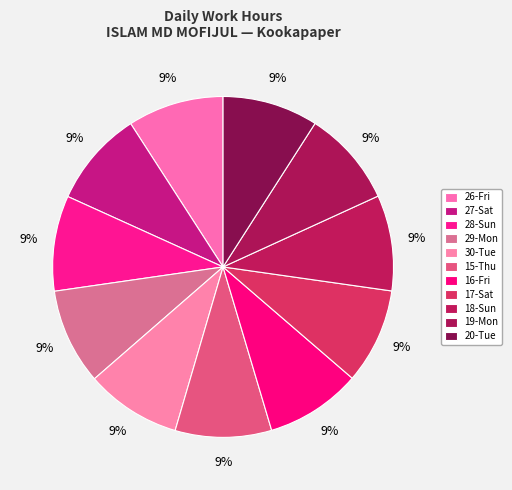

Is there a majority slice in this chart?

No